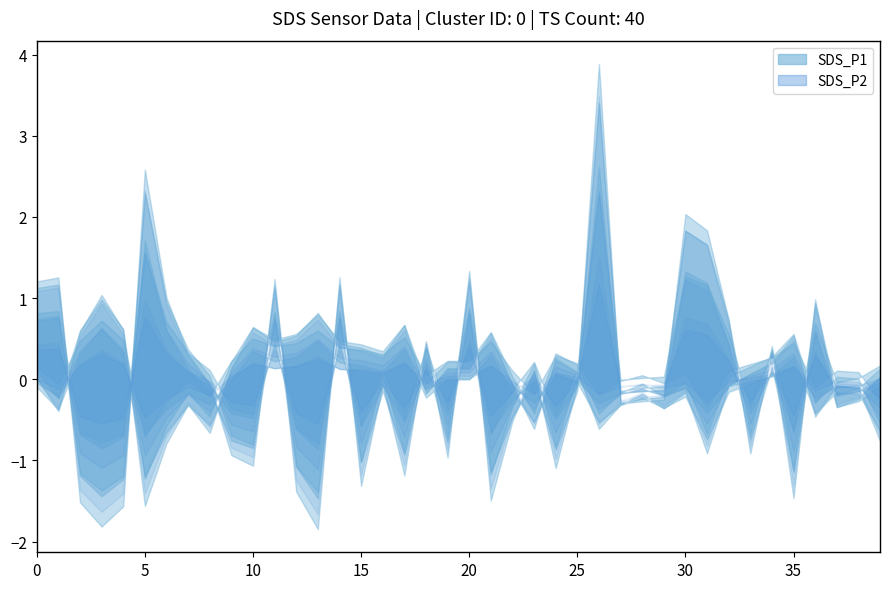

At 9, list the series in order from largest to smallest.

SDS_P1, SDS_P2